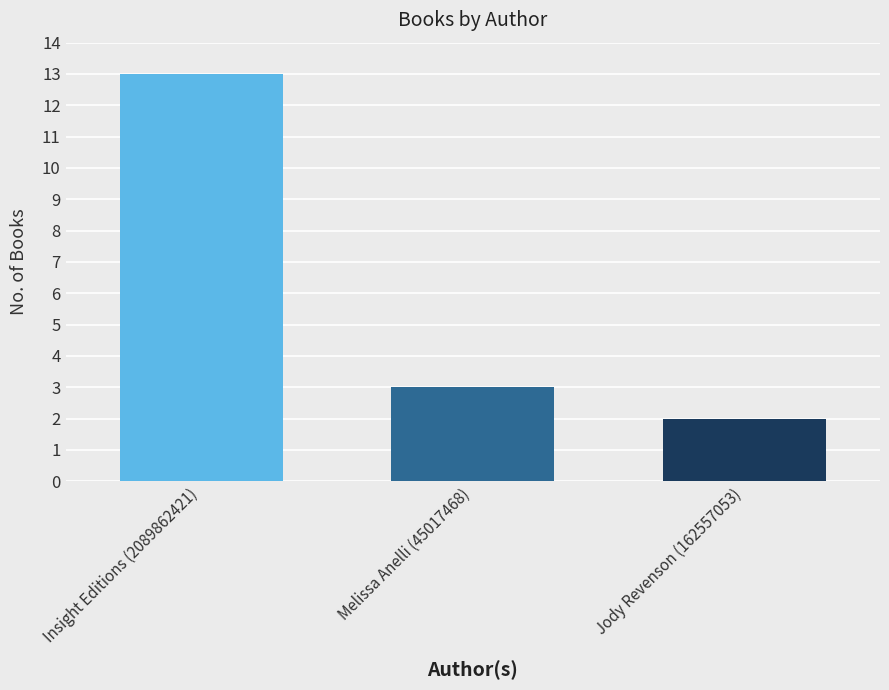

At which category does the chart reach its peak across all series?

Insight Editions (2089862421)